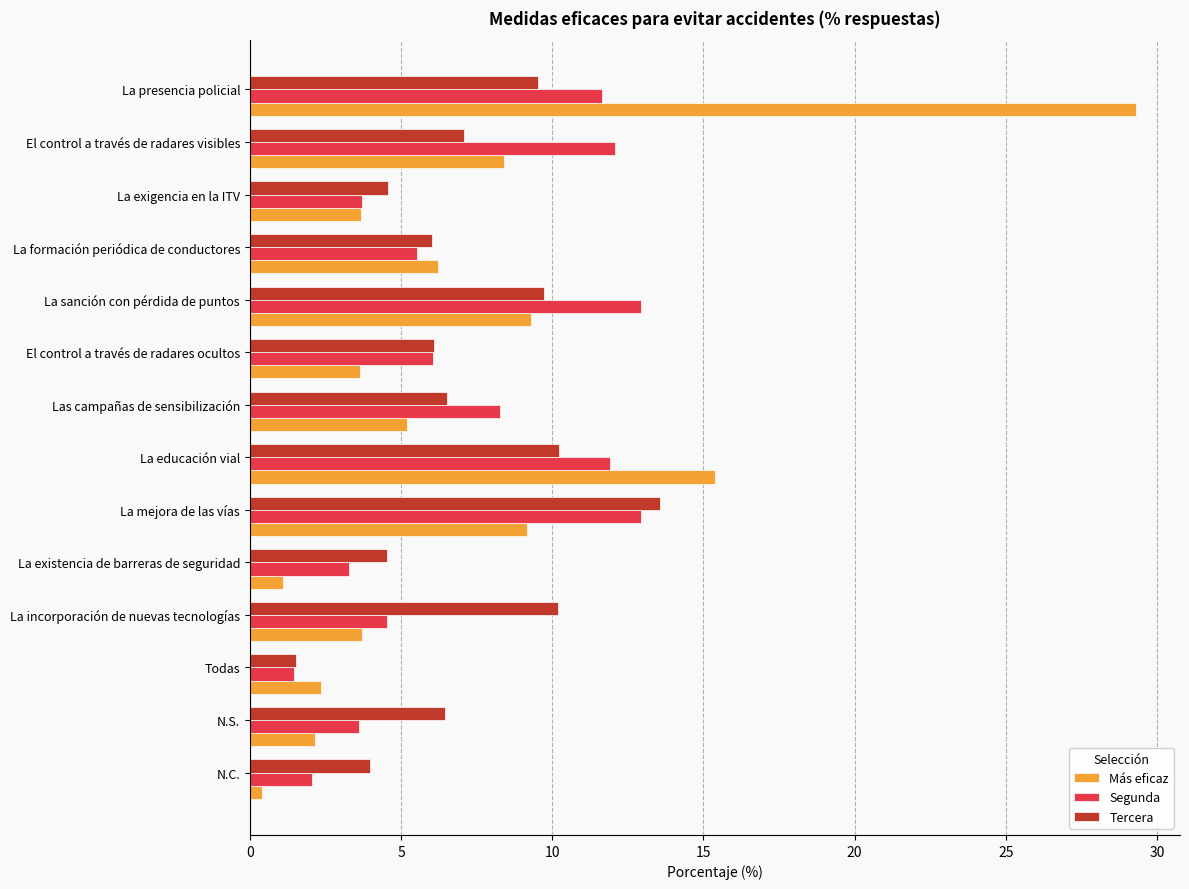

Is it true that Segunda equals 5.5 at La formación periódica de conductores?

True